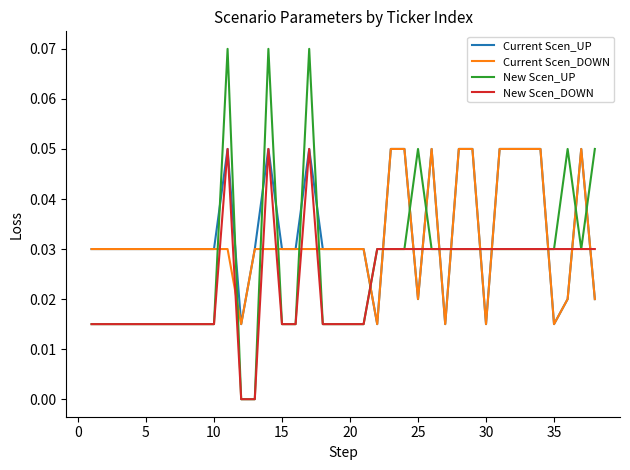

Which series has the largest range (max minus min)?

New Scen_UP